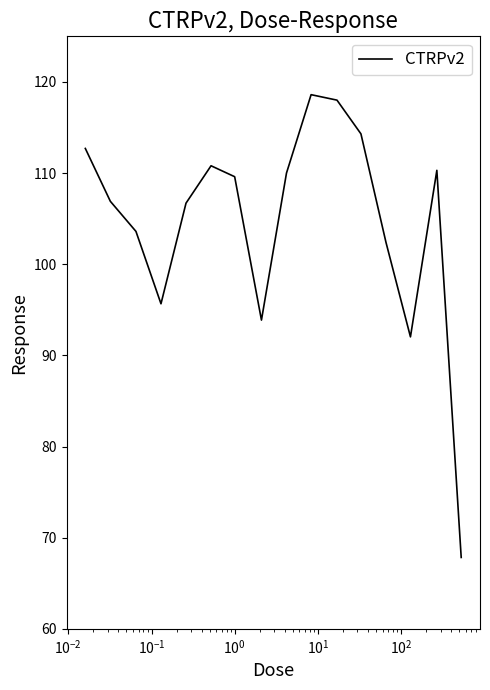

What is the difference between the maximum and minimum values?

50.8